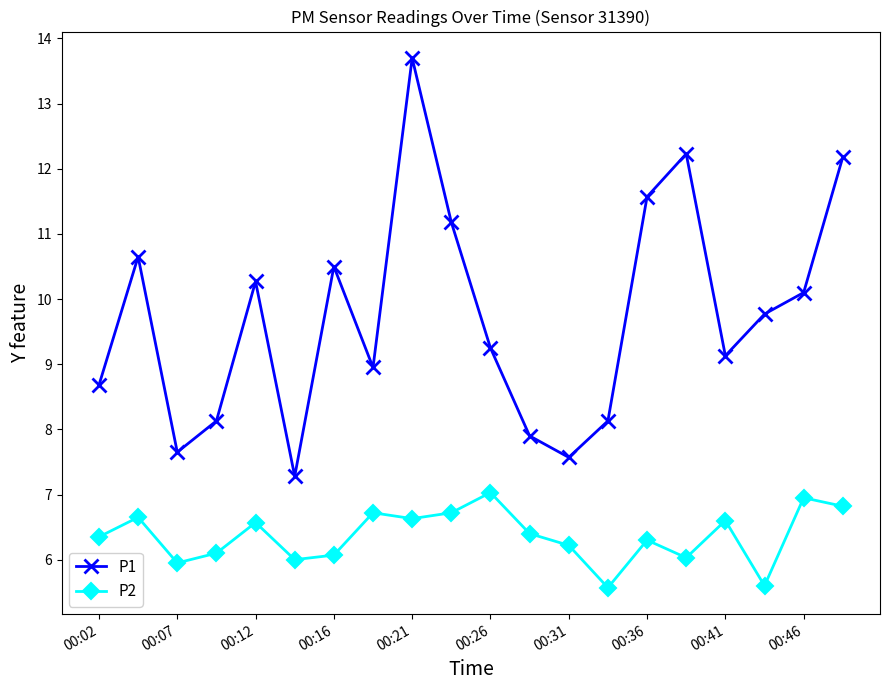

What is the minimum value shown in the chart?

5.6